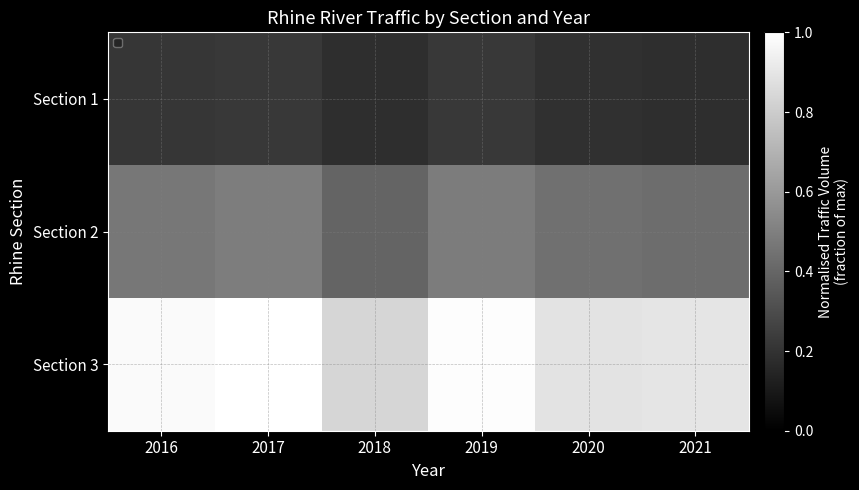

What is the minimum value for Section 3?

0.8